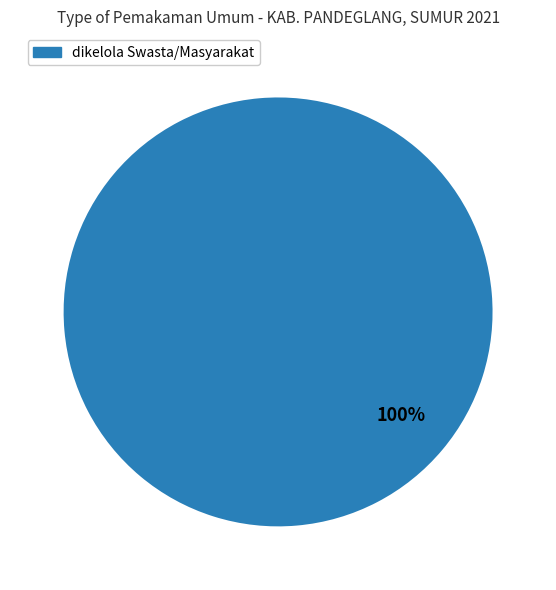

How many segments does this pie chart have?

1